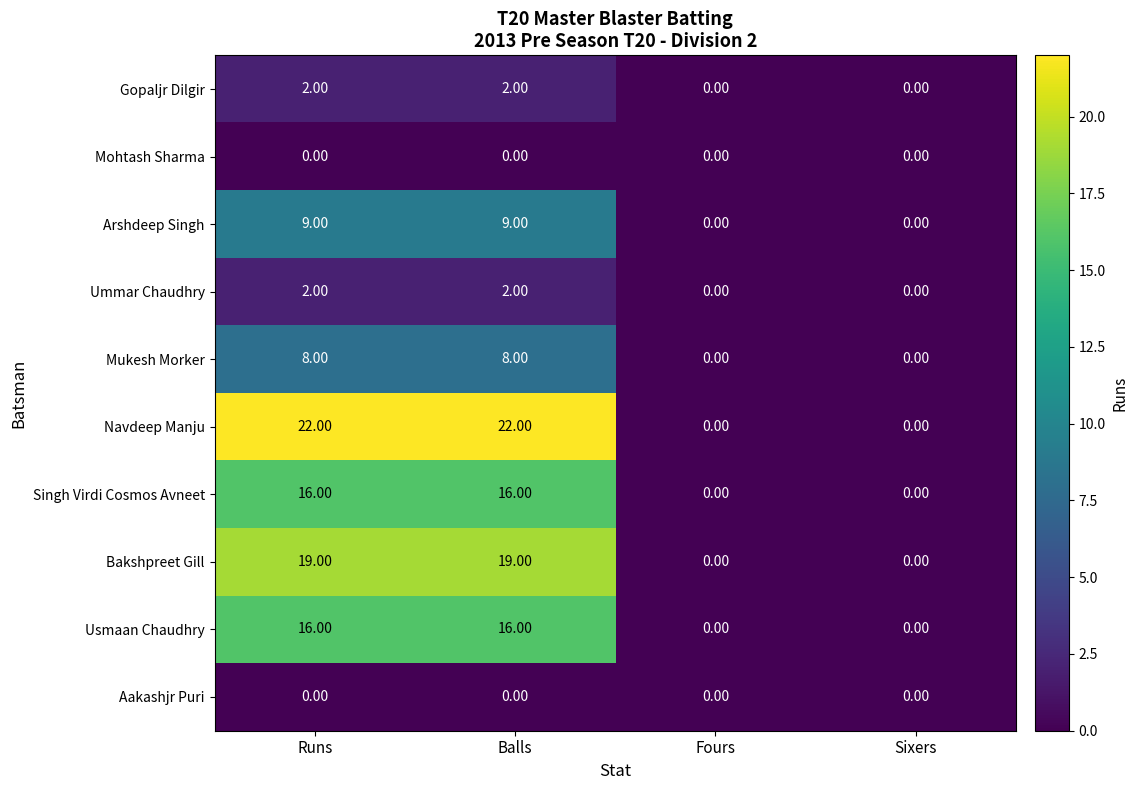

Between Balls and Sixers, which series saw the biggest shift?

Navdeep Manju